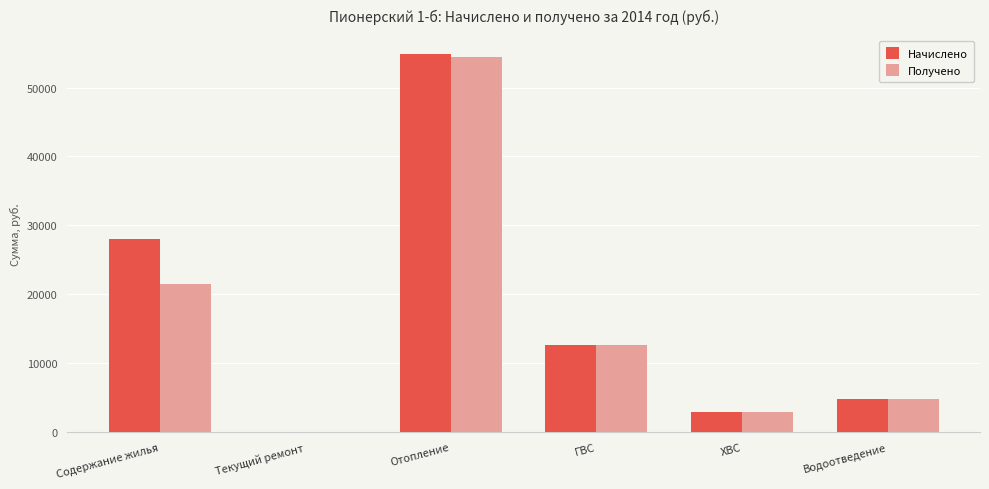

Where does the Начислено series first go above 12722?

Содержание жилья